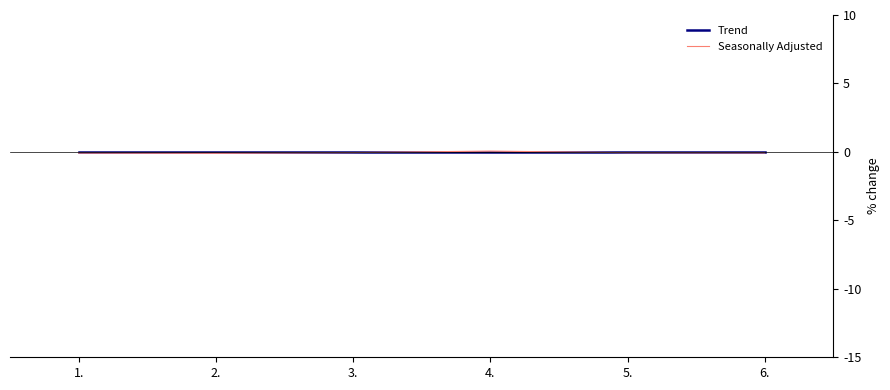

What position from the left is 6.?

6